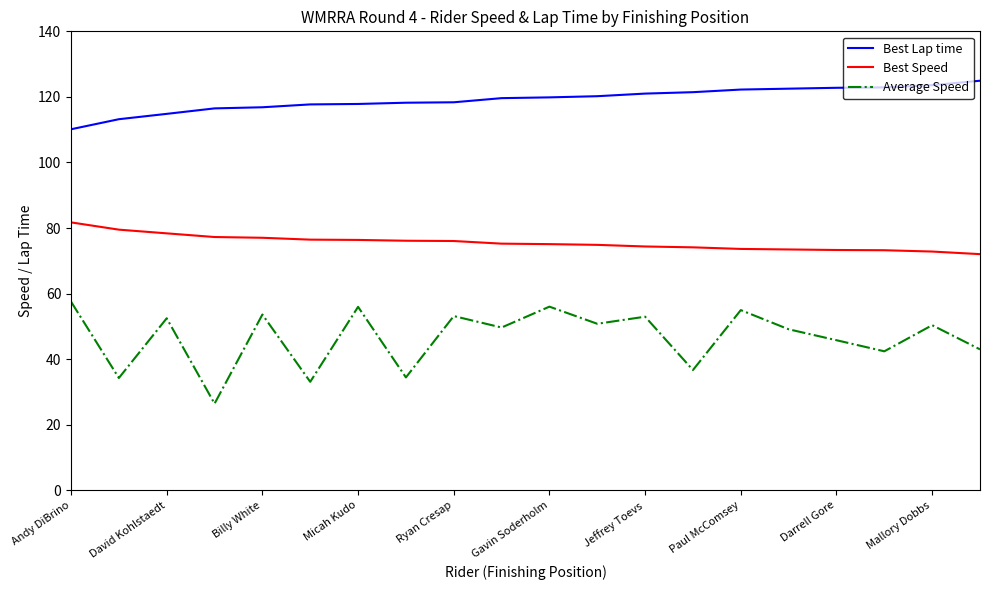

Which series has the largest range (max minus min)?

Average Speed